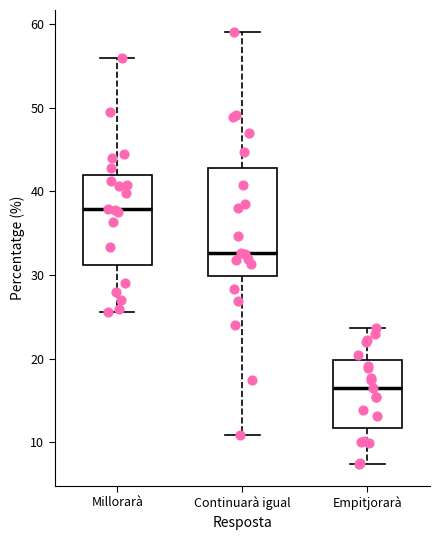

Where does the lower whisker of the box for Empitjorarà end on the y-axis? The values are not printed on the chart, so give them approximately, as read against the axis.

7